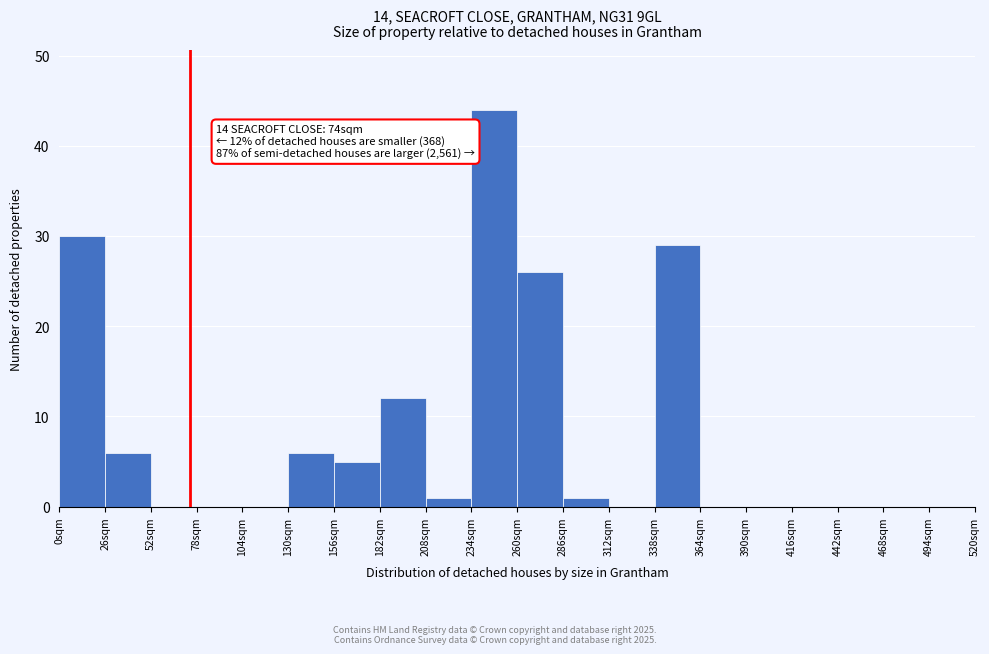

Over which range of the x-axis is the bar tallest?

234 to 260